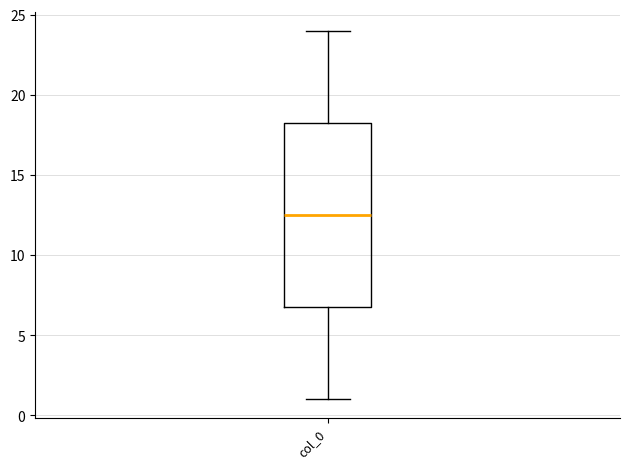

Transcribe this box plot: give where the median line is, the range the box spans, and where the two whiskers end, as read against the y-axis. The values are not printed on the chart, so give them approximately, as read against the axis.

median 12.5, box 7.0 to 18.5, whiskers 1.0 to 24.0